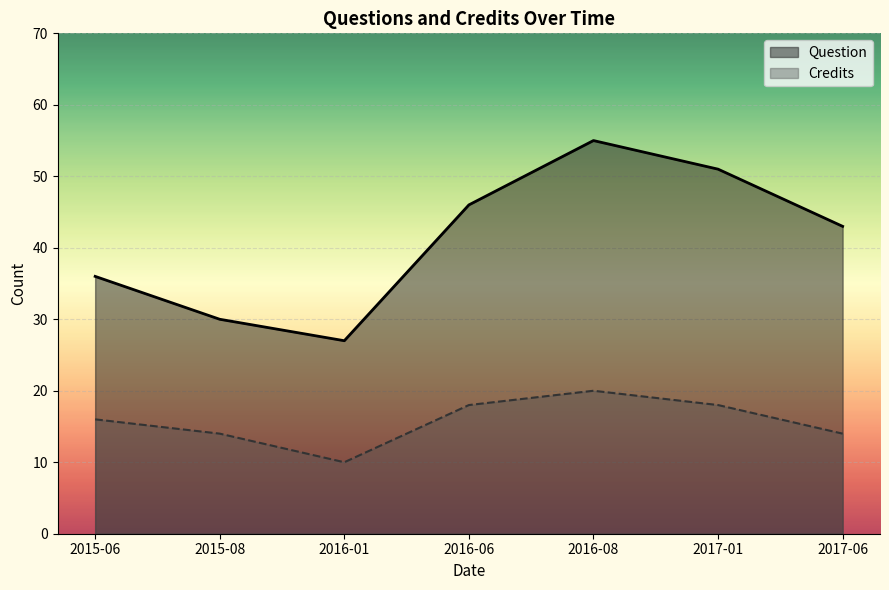

Which category has the lowest value in the Credits series?

2016-01